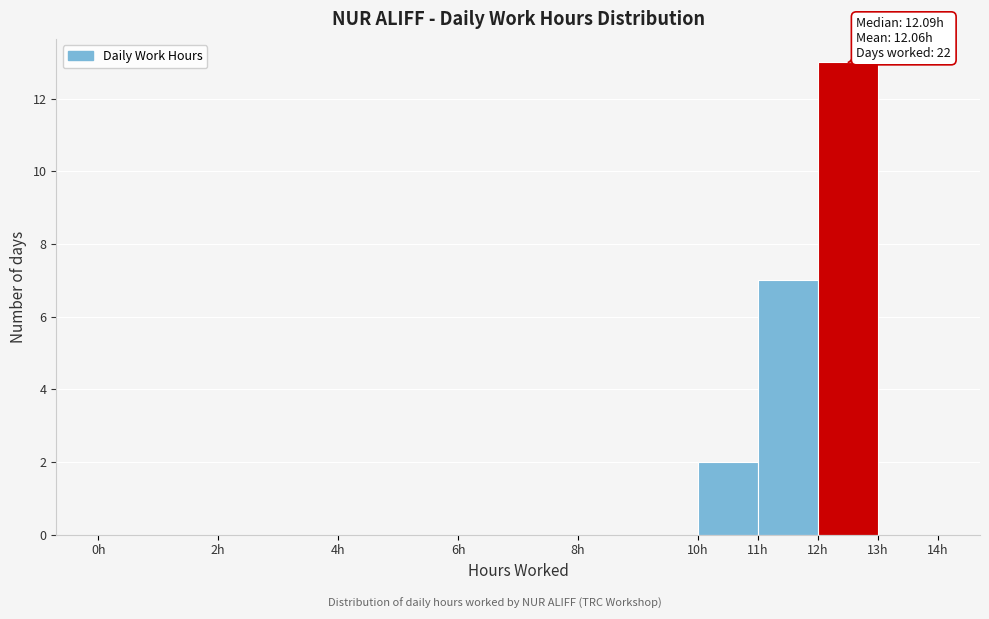

Which range on the x-axis has the tallest bar?

12 to 13